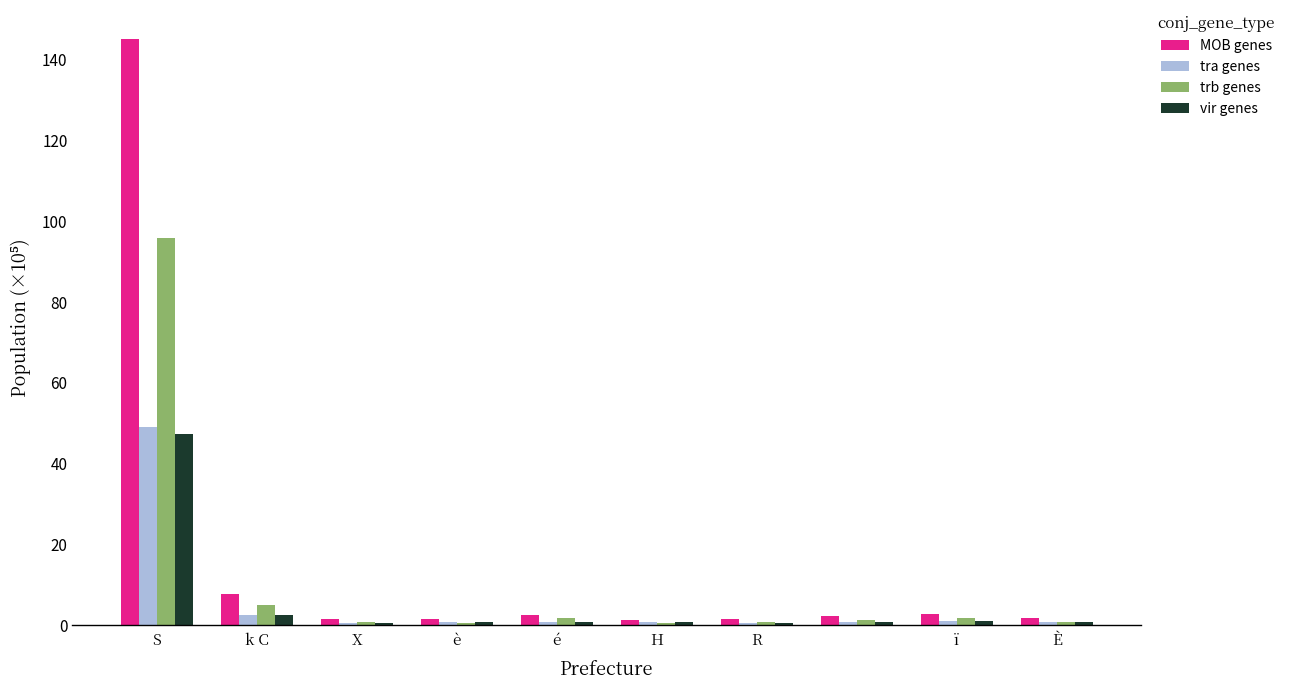

Which series has the widest spread of values?

MOB genes